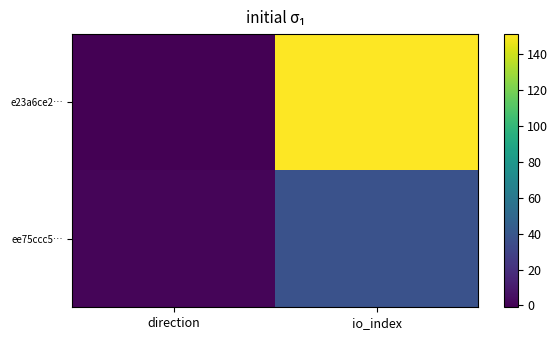

Rank the series by their maximum value, from lowest to highest.

ee75ccc5…, e23a6ce2…